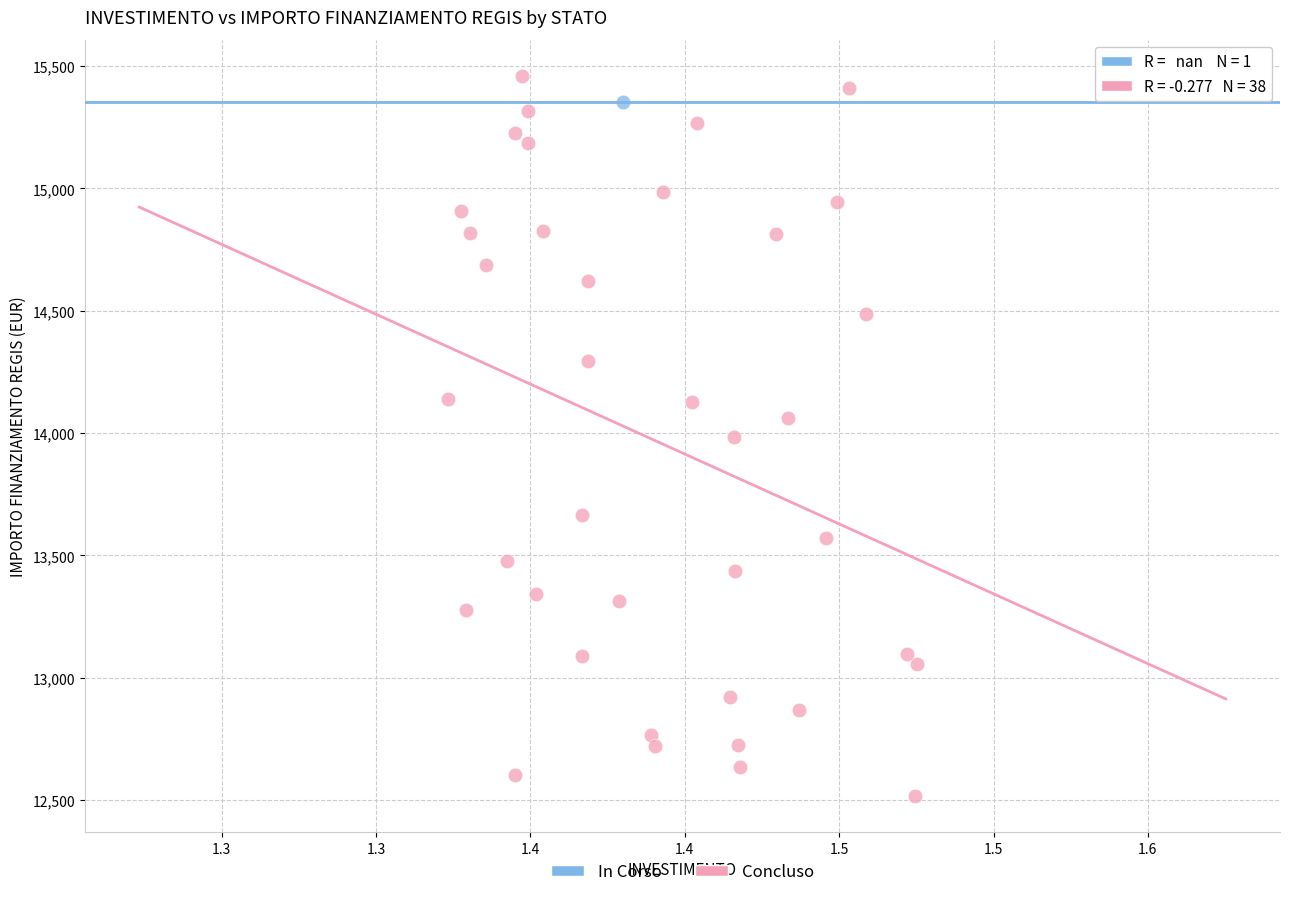

What are all the series names shown in the legend?

In Corso, Concluso